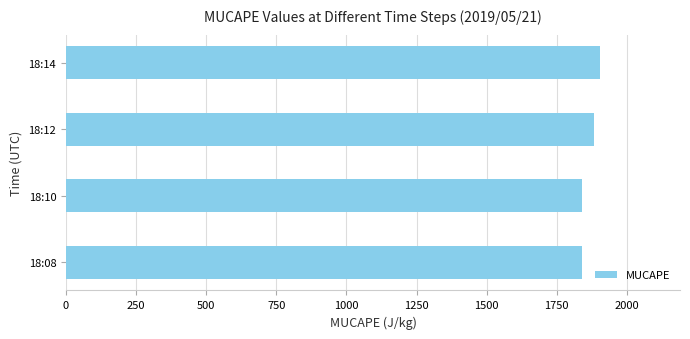

How many values are below 1884?

2